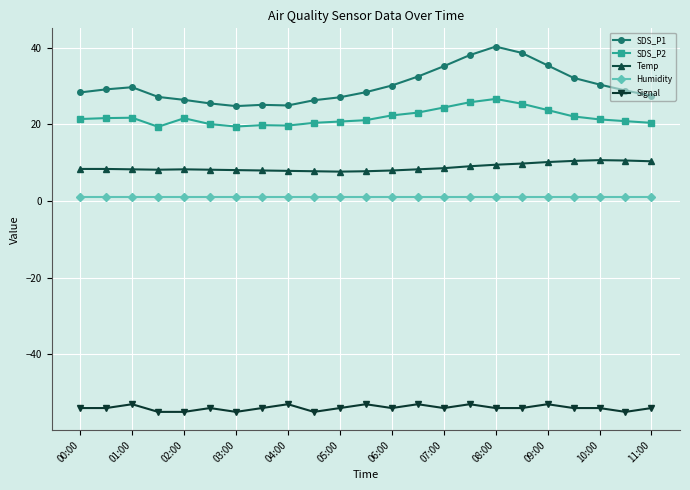

True or false: SDS_P2 and SDS_P1 intersect in this chart.

False